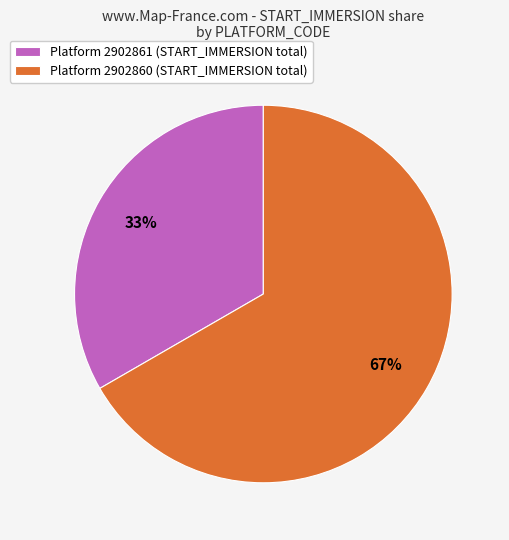

To the nearest percent, what portion does Platform 2902861 (START_IMMERSION total) represent?

33%